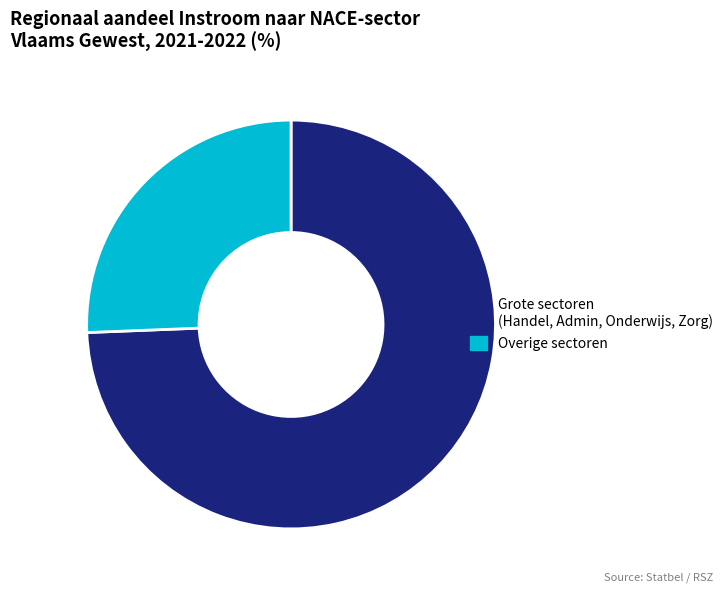

Which has a higher value, Grote sectoren (Handel, Admin, Onderwijs, Zorg) or Overige sectoren?

Grote sectoren (Handel, Admin, Onderwijs, Zorg)